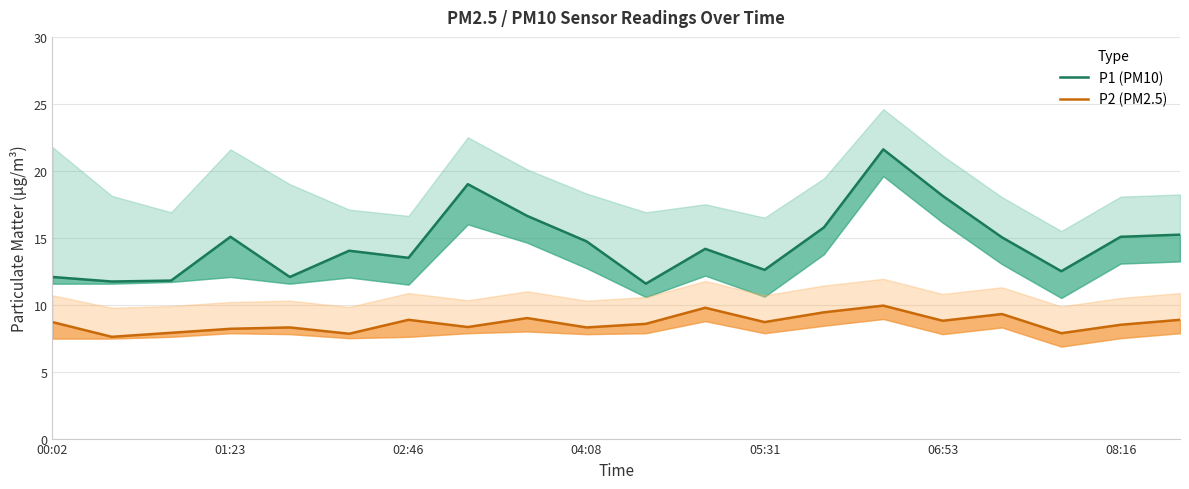

What position from the left is 8?

9